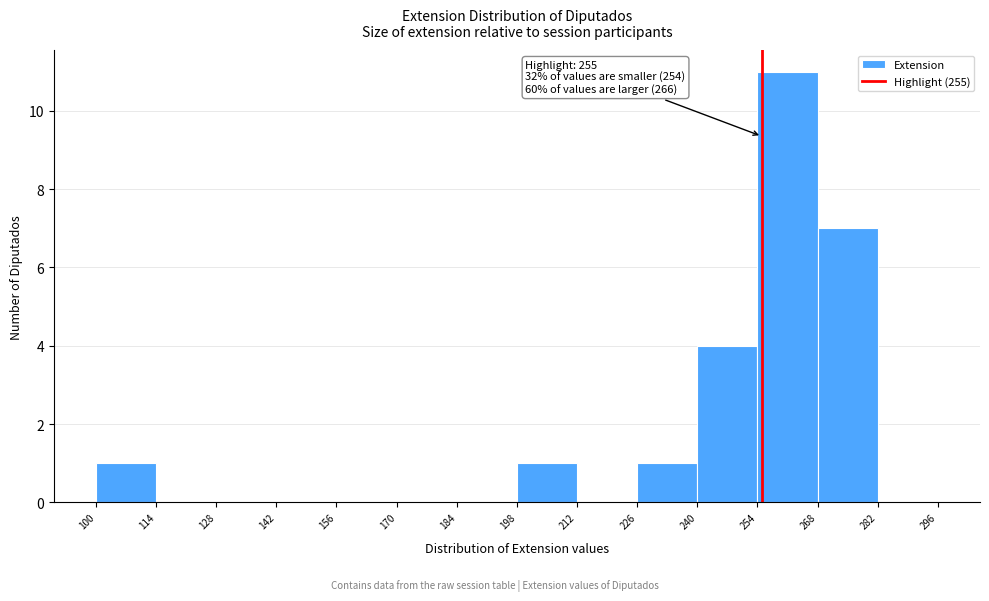

Over which range of the x-axis is the bar tallest?

254 to 268